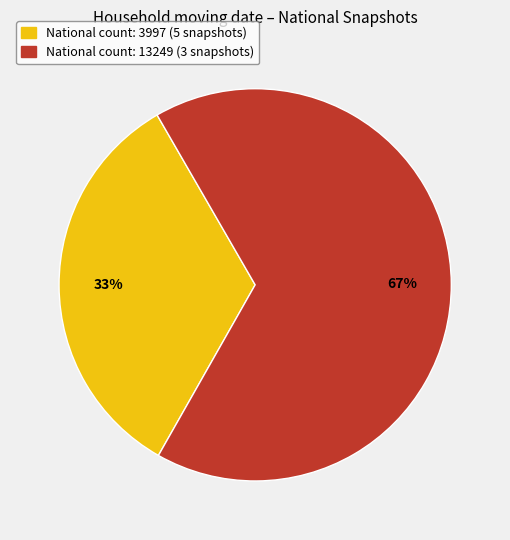

Which category has the biggest portion of the pie?

National count: 13249 (3 snapshots)